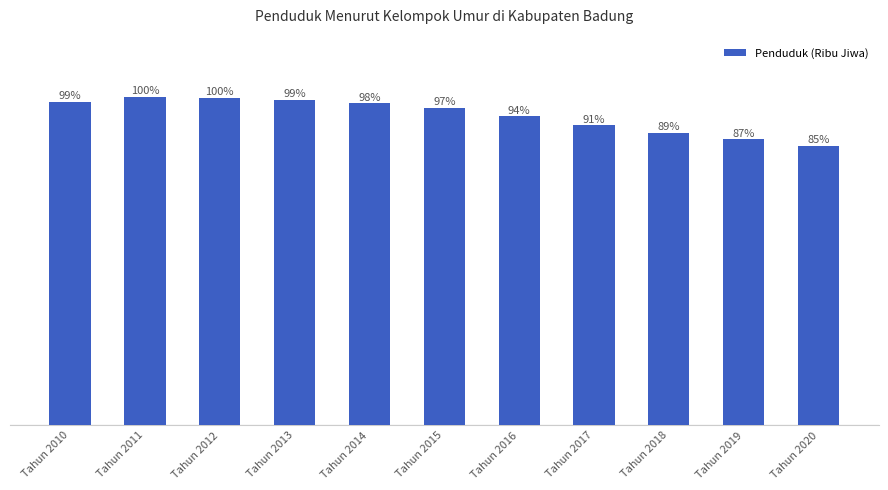

Rank the categories by value from highest to lowest.

Tahun 2011, Tahun 2012, Tahun 2013, Tahun 2010, Tahun 2014, Tahun 2015, Tahun 2016, Tahun 2017, Tahun 2018, Tahun 2019, Tahun 2020